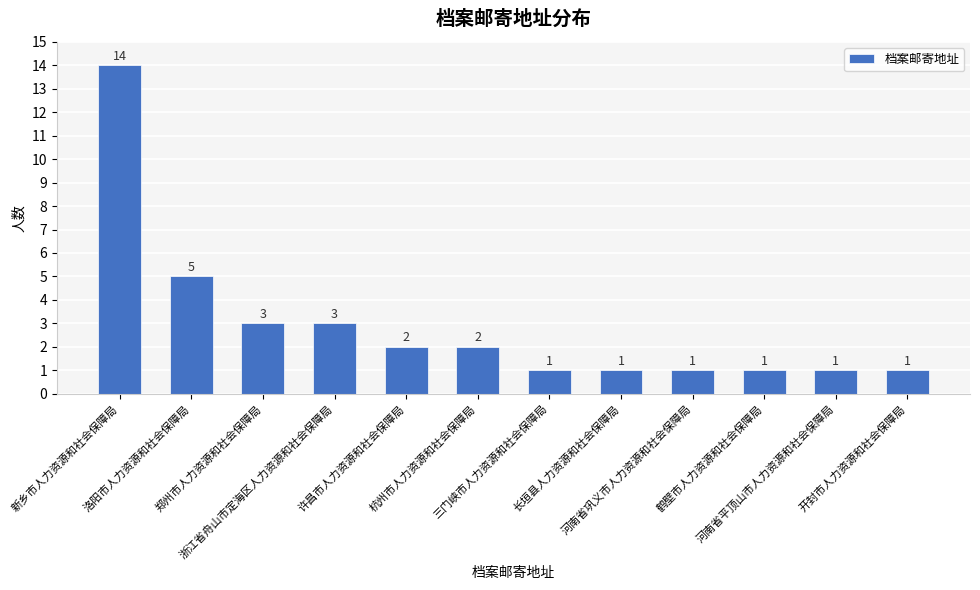

What is the ratio of the value at 新乡市人力资源和社会保障局 to the value at 许昌市人力资源和社会保障局?

7.0